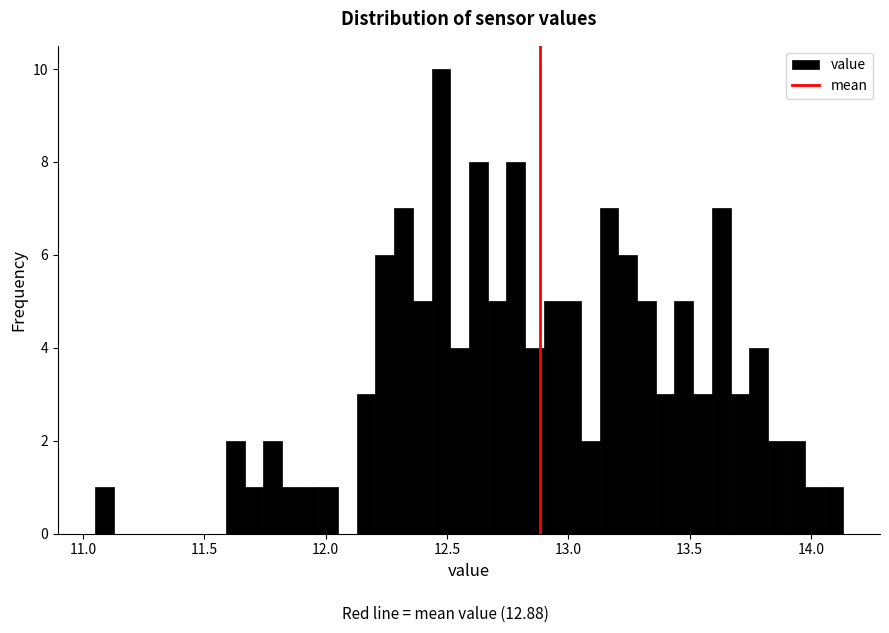

Around what value on the x-axis is the tallest bar? Give the approximate position of its centre, as read against the axis.

12.45